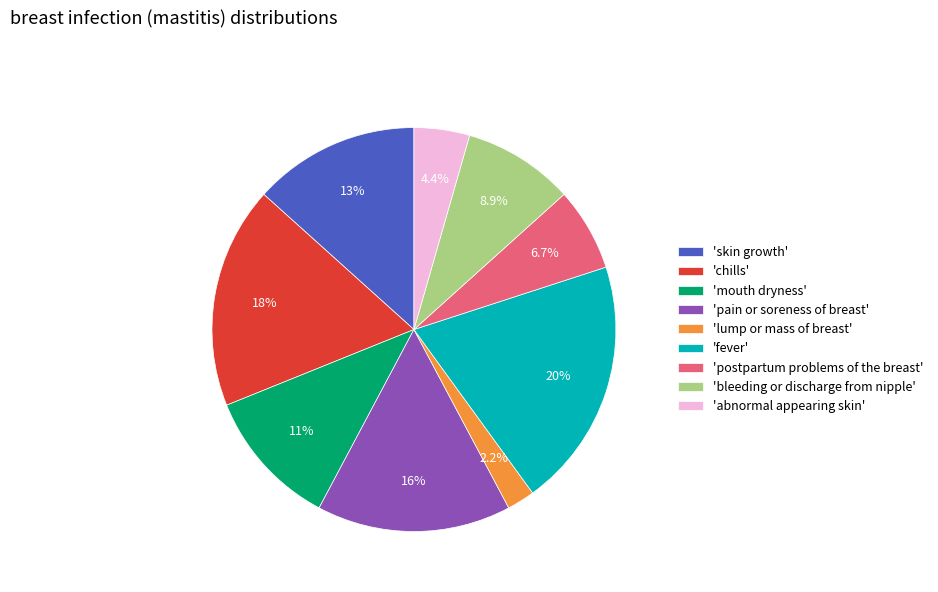

Is the sum of 'skin growth' and 'abnormal appearing skin' greater than half?

No